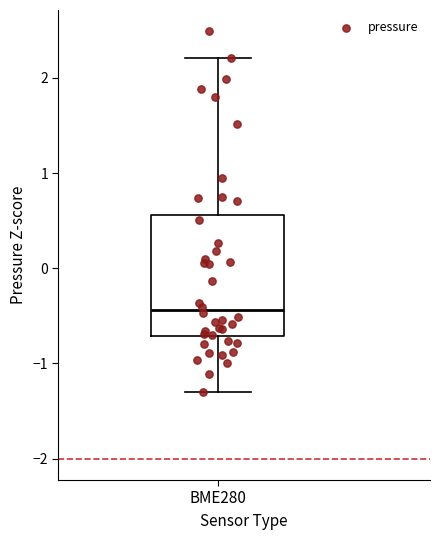

Where is the lower edge of the box for BME280 on the y-axis? The values are not printed on the chart, so give them approximately, as read against the axis.

-0.7